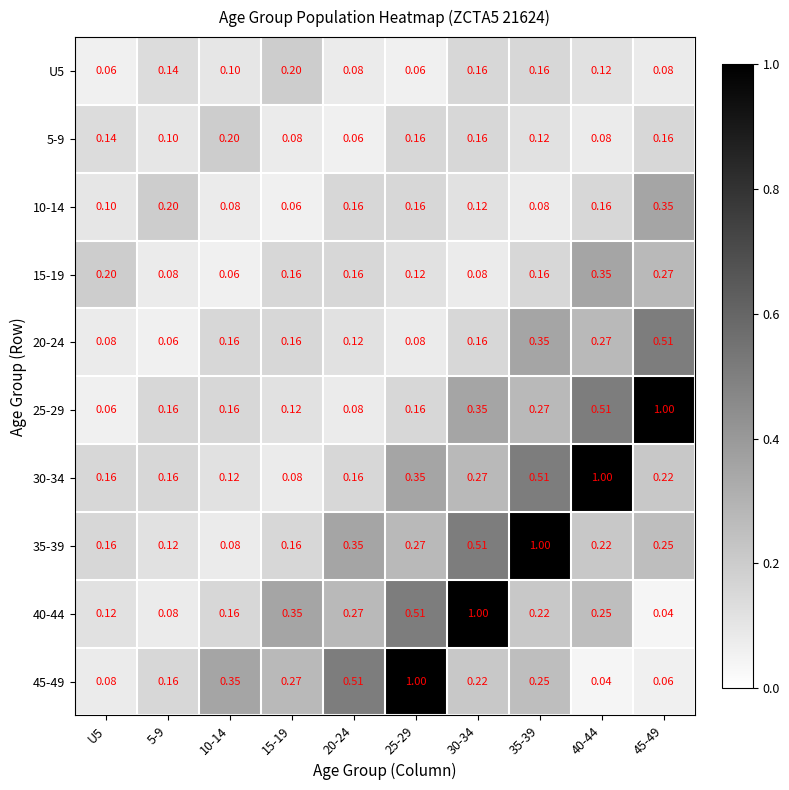

What is the difference between the highest and lowest values at U5?

0.1